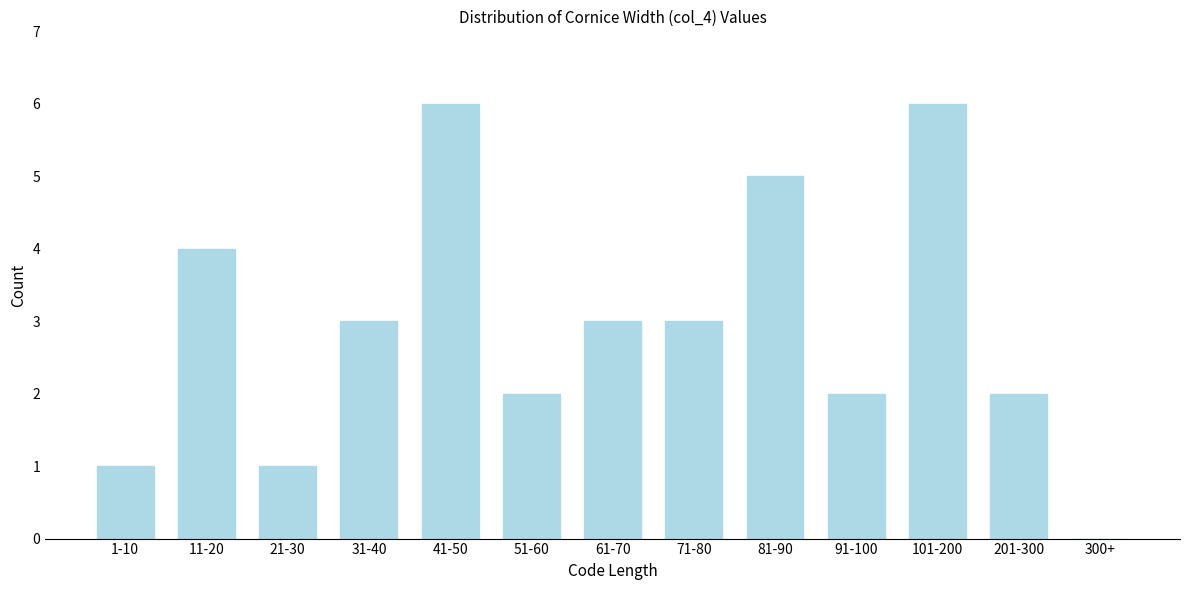

Reading left to right, what are all the values shown in this chart?

1-10=1	11-20=4	21-30=1	31-40=3	41-50=6	51-60=2	61-70=3	71-80=3	81-90=5	91-100=2	101-200=6	201-300=2	300+=0